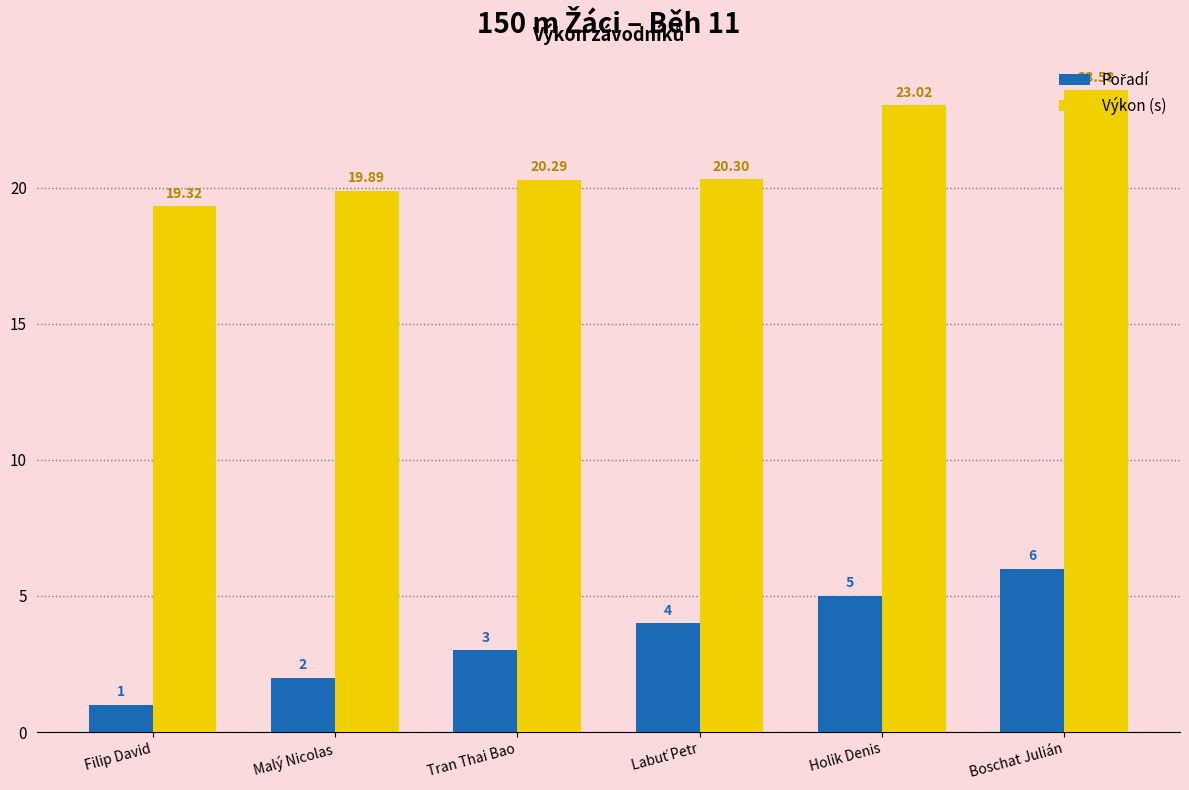

What is the maximum value for Výkon (s)?

23.6